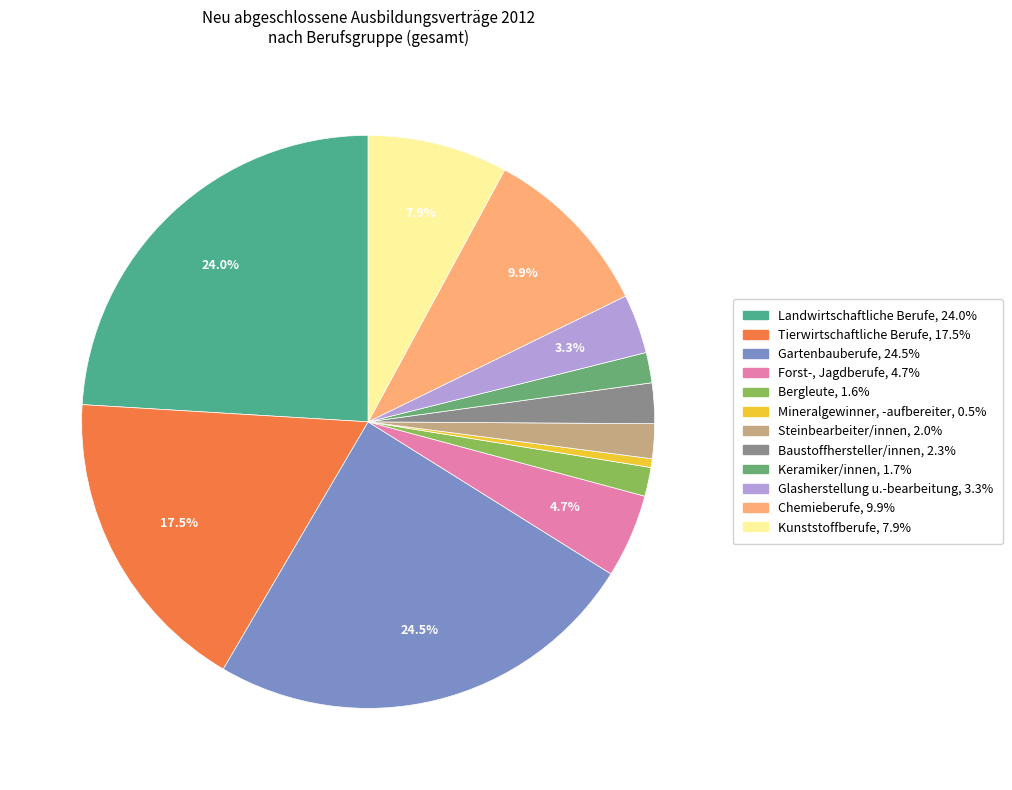

Is it true that Bergleute is 9% of the pie?

False